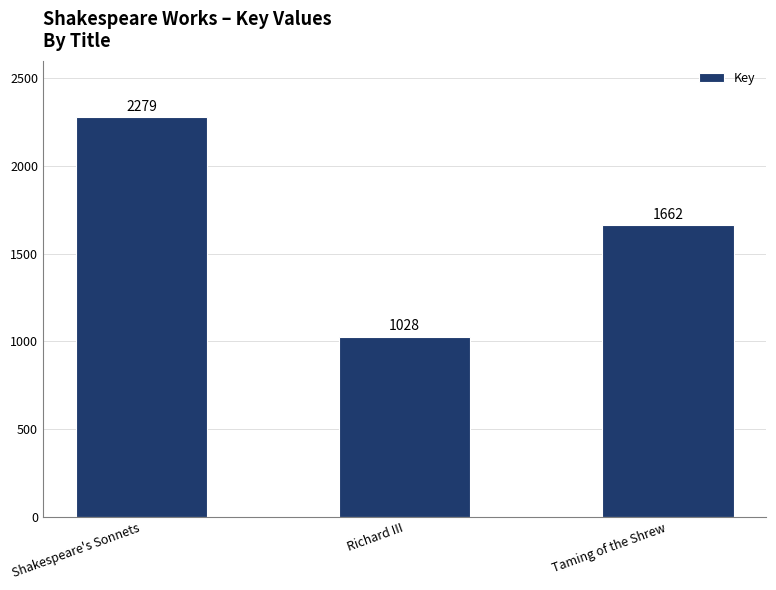

Reading left to right, extract all data points from this chart.

2279	1028	1662